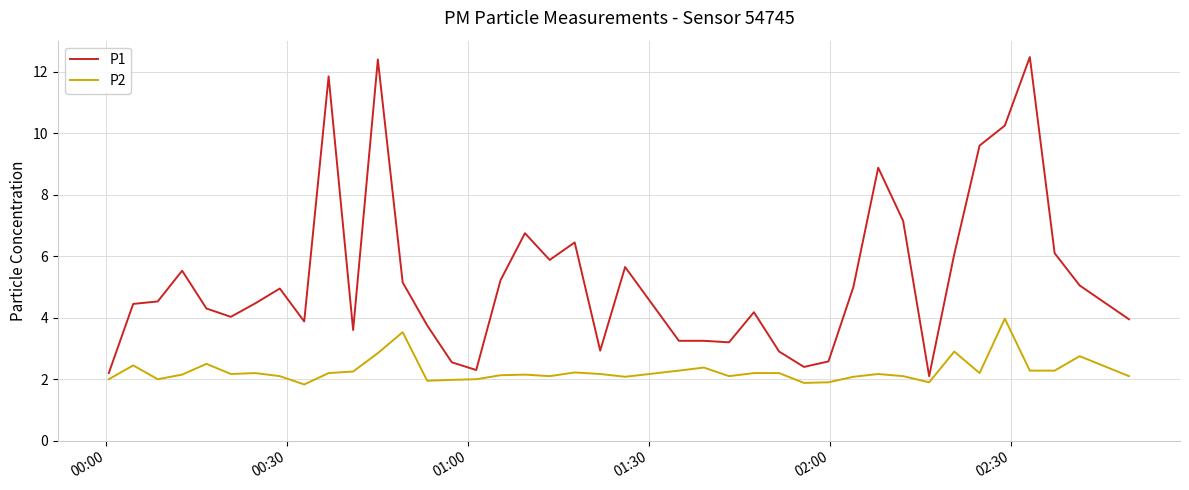

List the series in order of their peak value, lowest first.

P2, P1